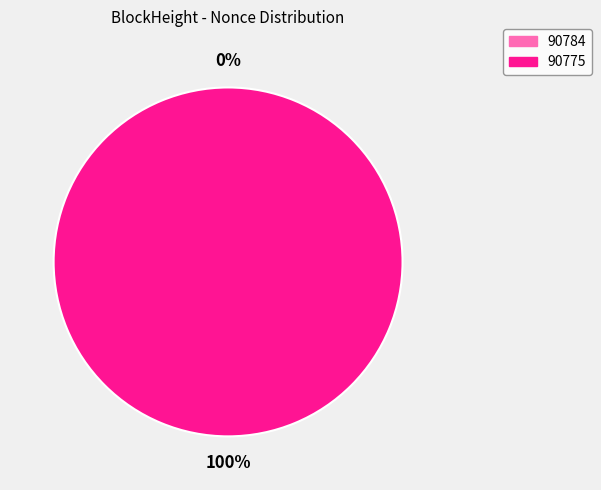

Which has a higher value, 90784 or 90775?

90775